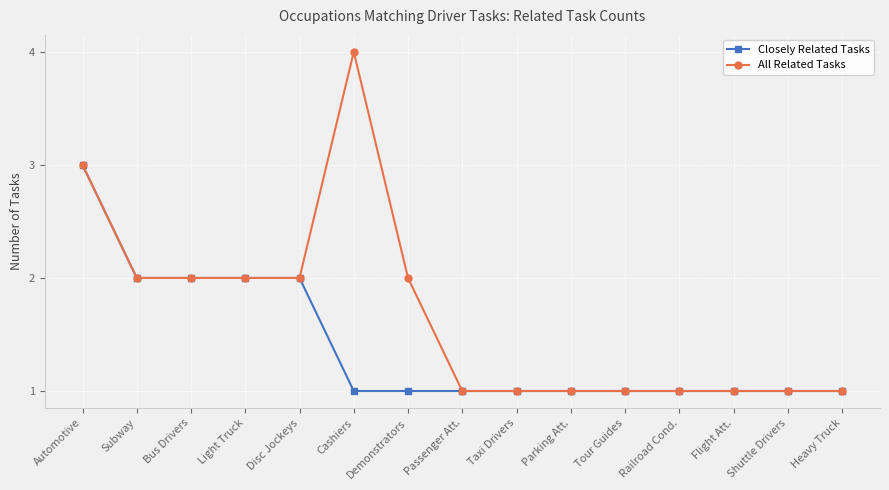

Which category has the highest value across all series?

Cashiers